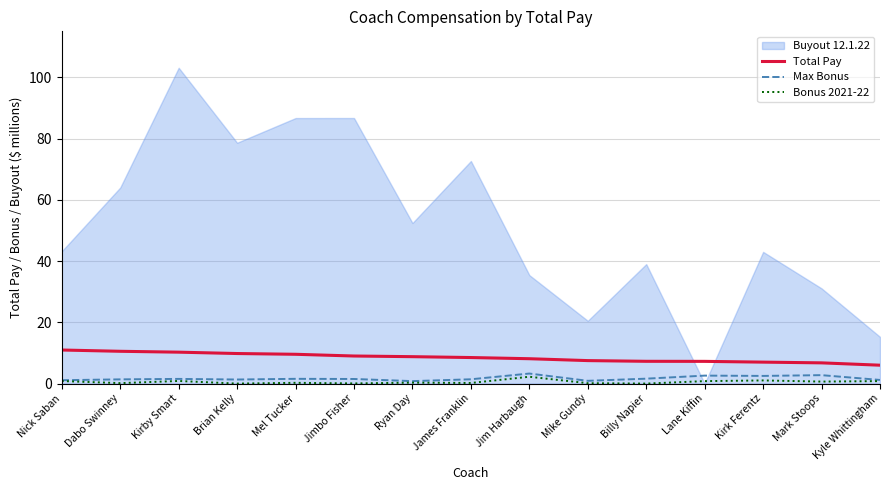

What is the highest value of the Total Pay series?

11.0